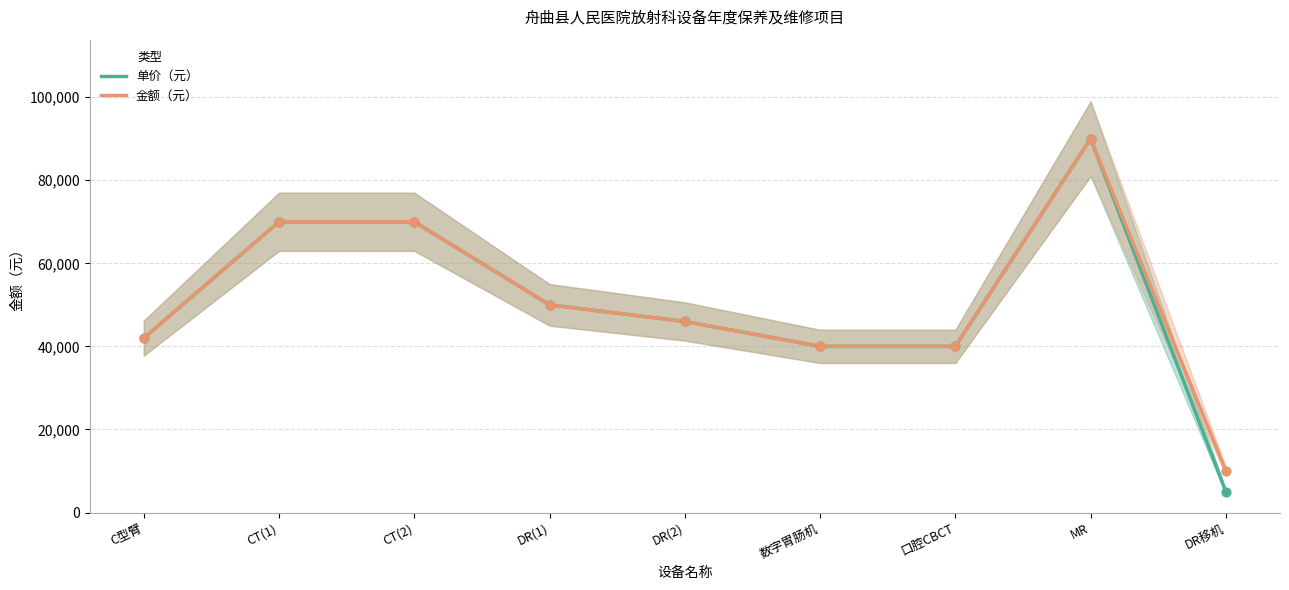

Is the value of 金额（元） at CT(2) greater than the value of 单价（元） at C型臂?

Yes